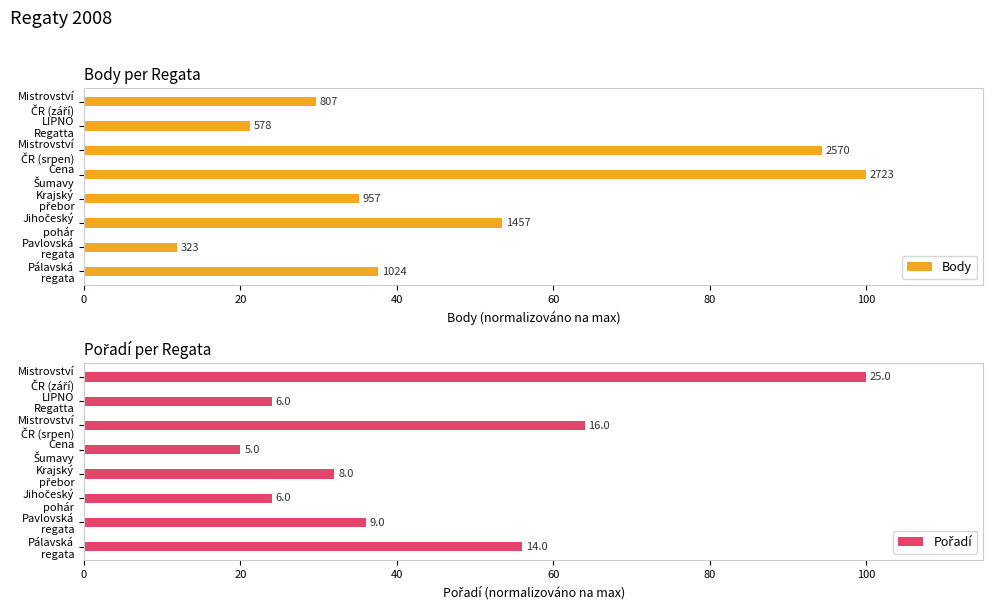

How many values in the Pořadí series are below 36?

4